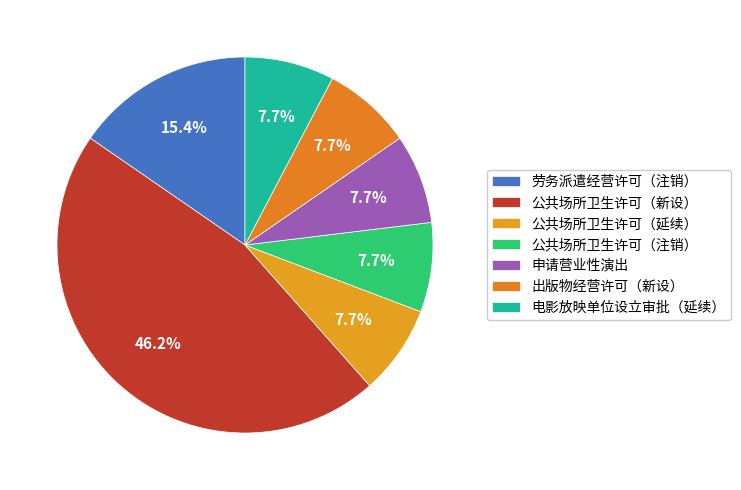

Count the number of slices in the pie.

7